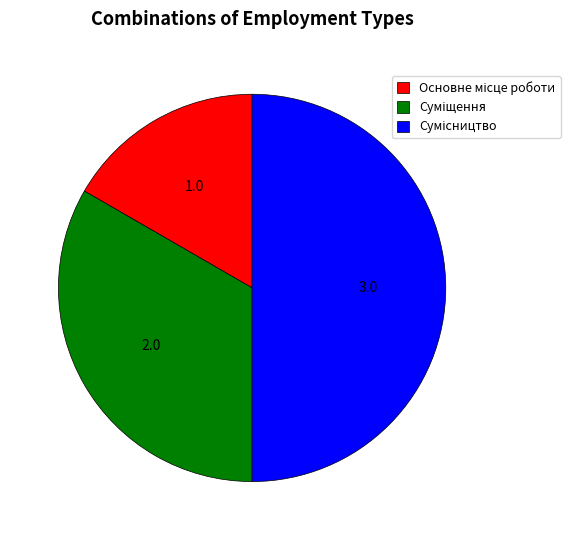

Does Основне місце роботи account for over 50% of the chart?

No